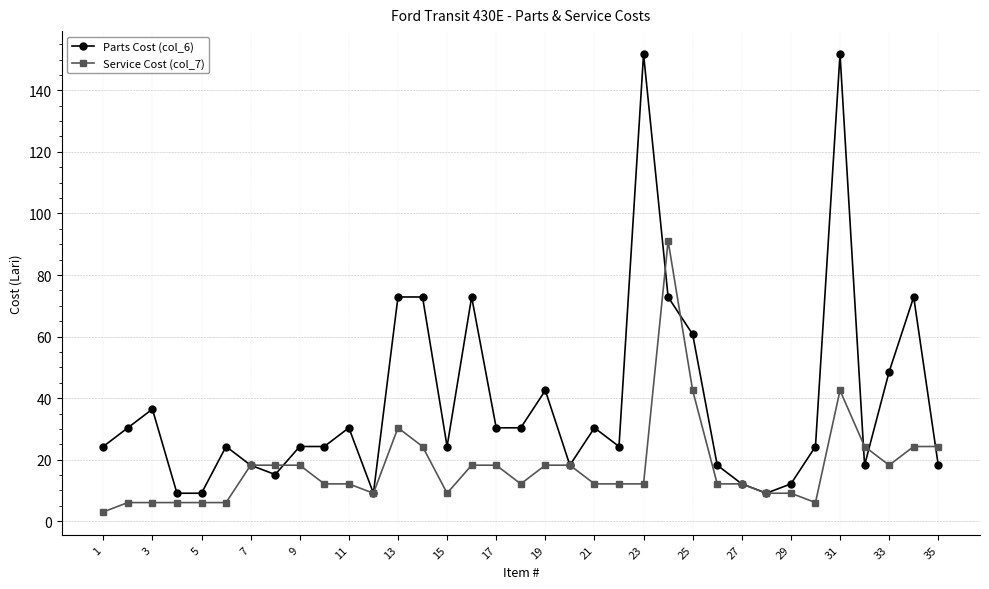

True or false: Service Cost (col_7) and Parts Cost (col_6) intersect in this chart.

True